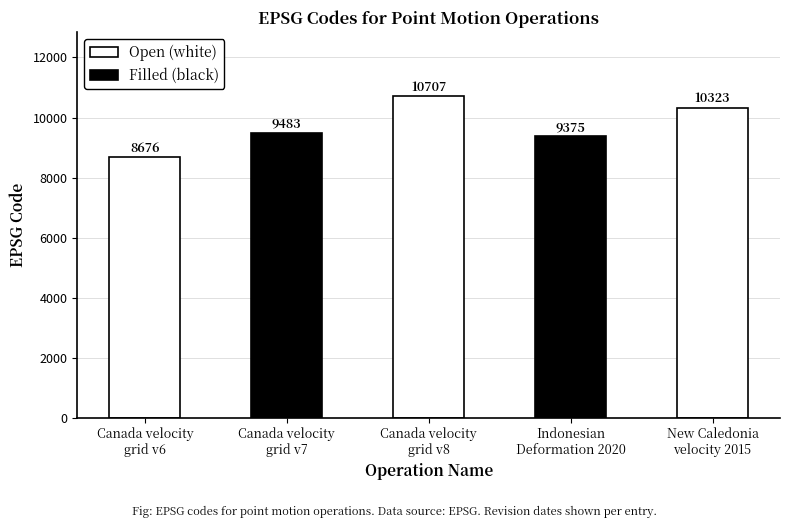

Which label corresponds to the largest value in the chart?

Canada velocity
grid v8